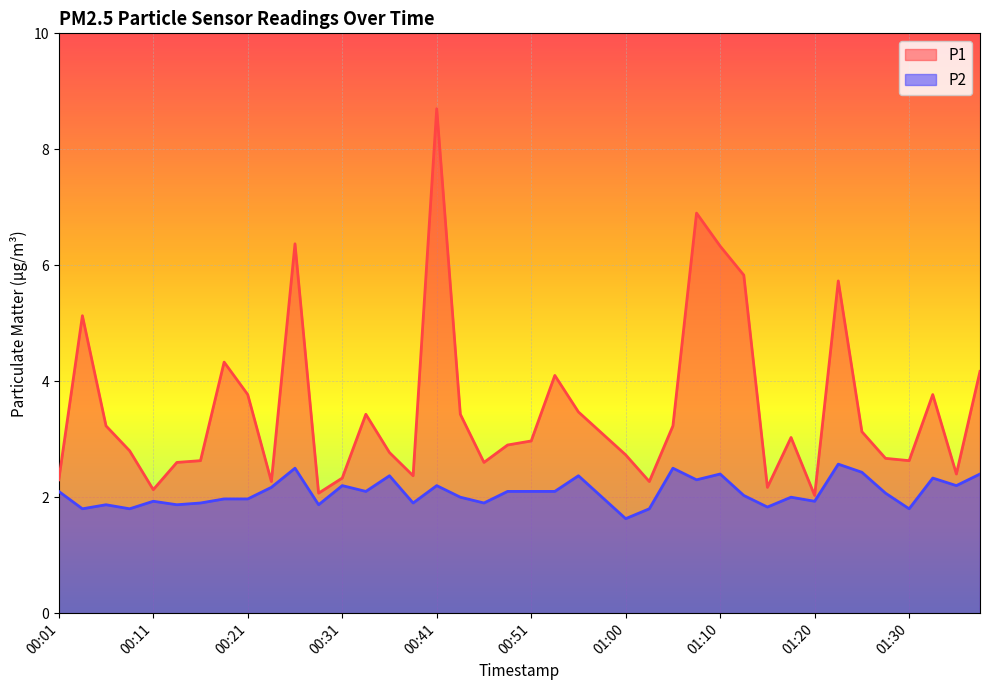

The value of P2 at 00:14 is 2.5. True or false?

False